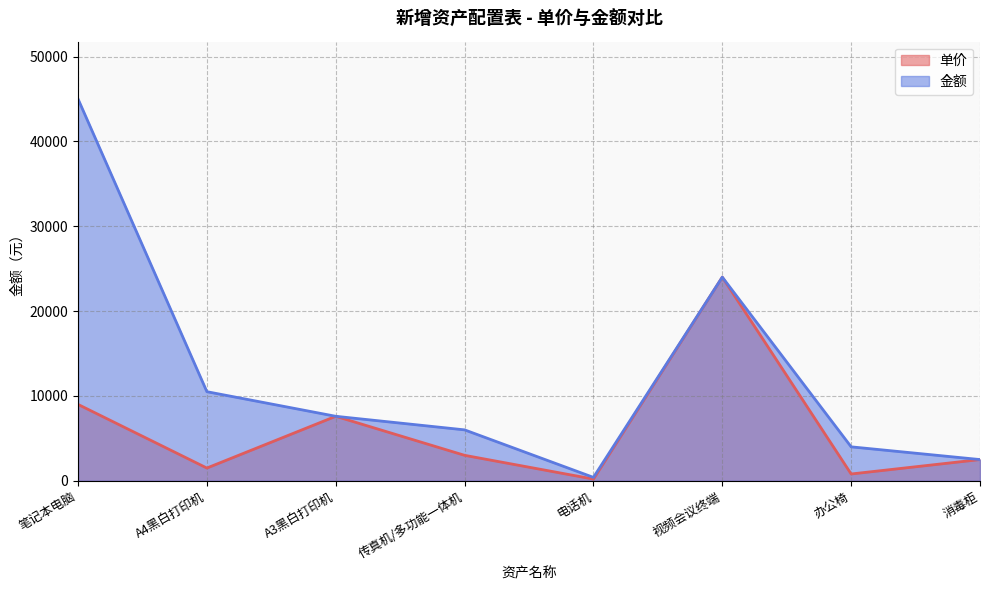

What is the smallest value displayed?

200